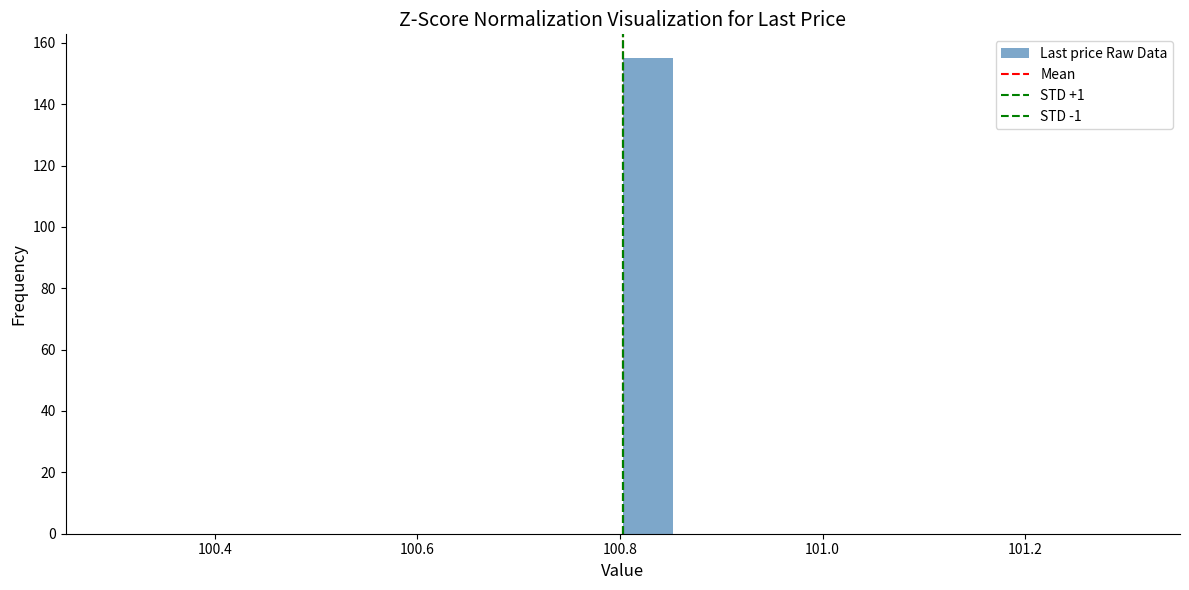

Read against the x-axis, roughly where is the centre of the tallest bar?

100.82